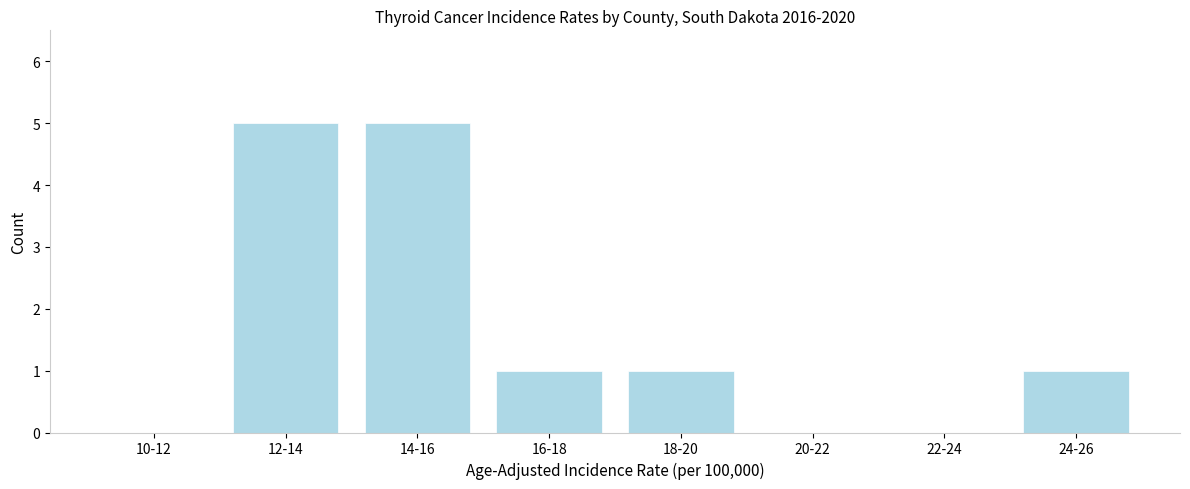

Reading left to right, extract all data points from this chart.

10-12=0	12-14=5	14-16=5	16-18=1	18-20=1	20-22=0	22-24=0	24-26=1